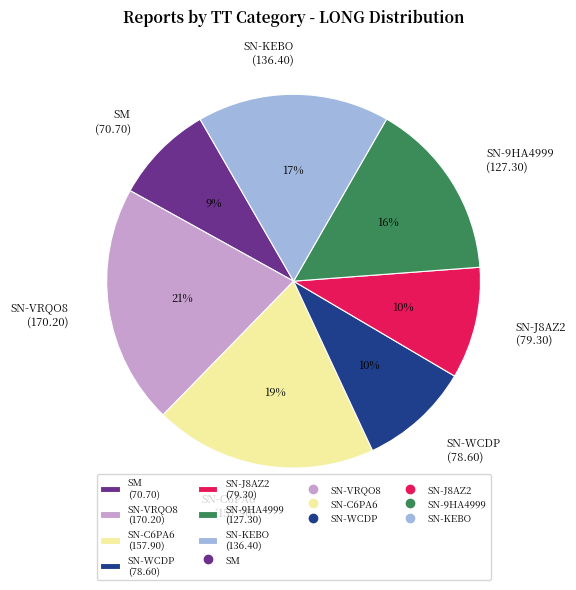

Which category has the biggest portion of the pie?

SN-VRQO8